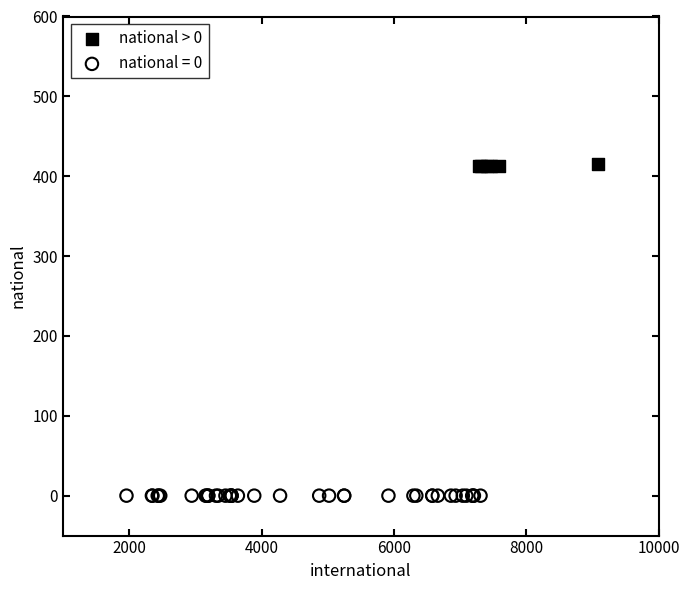

Which series reaches the minimum Y coordinate?

national = 0